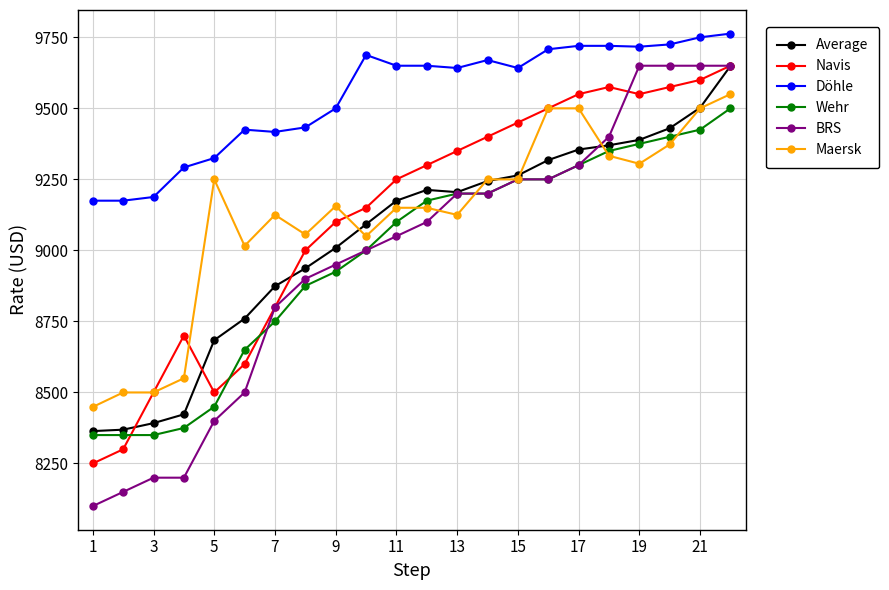

Which series has the widest spread of values?

BRS